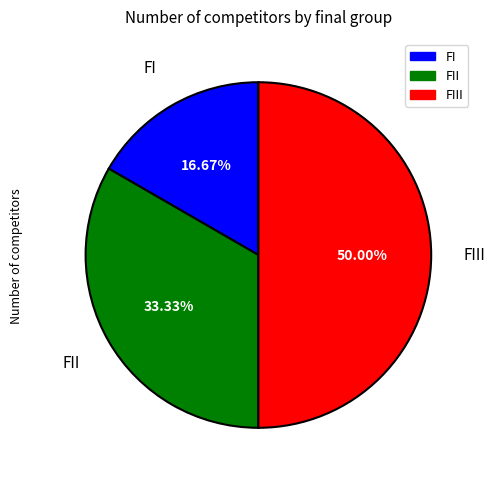

Does FII represent more than half of the total?

No